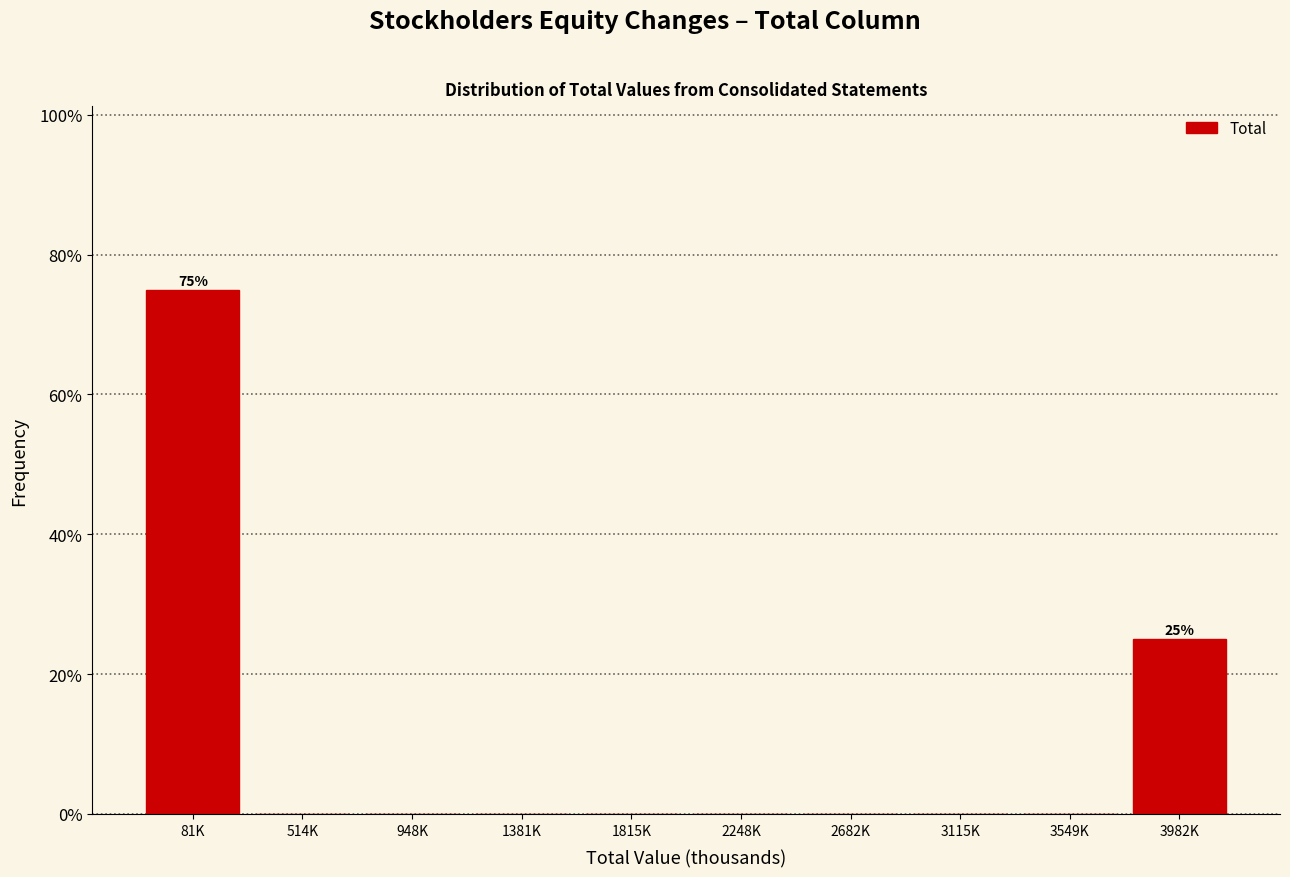

Reading right to left, transcribe all the data shown in this chart.

3982K=25	3549K=0	3115K=0	2682K=0	2248K=0	1815K=0	1381K=0	948K=0	514K=0	81K=75